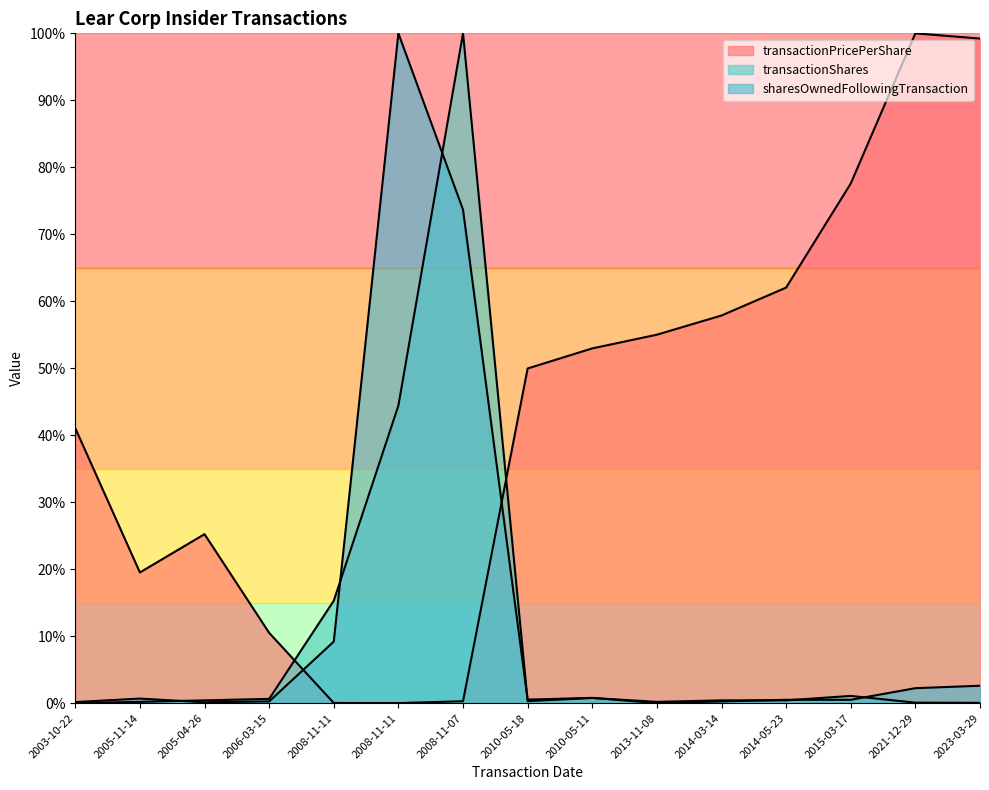

Reading left to right, what are all the values shown in this chart?

transactionPricePerShare: 41.0	19.5	25.2	10.5	0.0	0.0	0.3	50.0	53.0	55.0	57.9	62.0	77.6	100.0	99.2
transactionShares: 0.0	0.2	0.4	0.6	15.3	44.4	100.0	0.3	0.8	0.2	0.4	0.4	1.1	0.1	0.0
sharesOwnedFollowingTransaction: 0.1	0.7	0.1	0.2	9.2	100.0	73.7	0.5	0.8	0.0	0.2	0.5	0.5	2.2	2.6